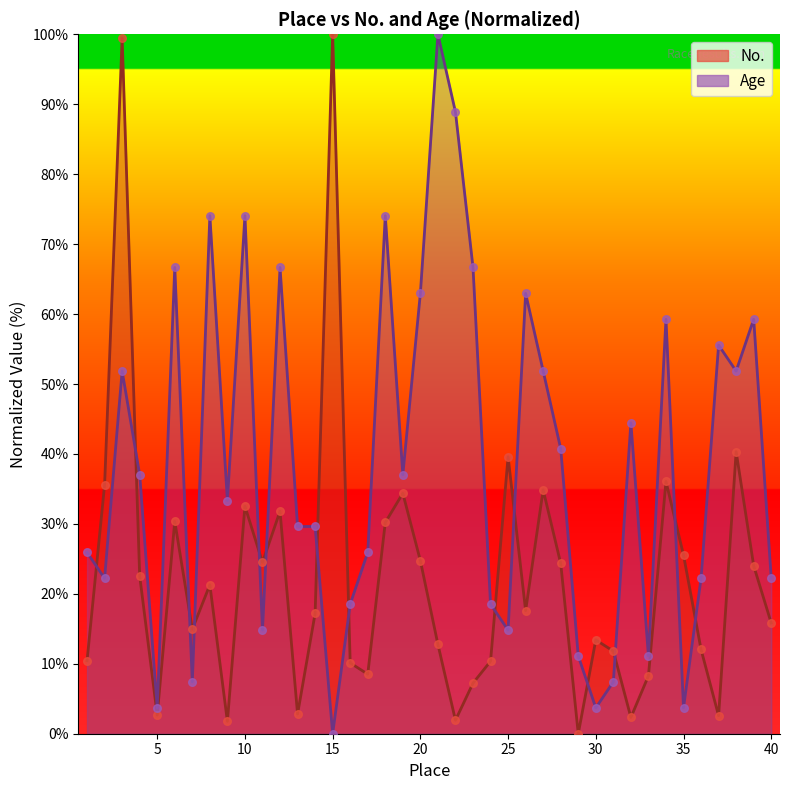

At which category is the sum across all series the highest?

3